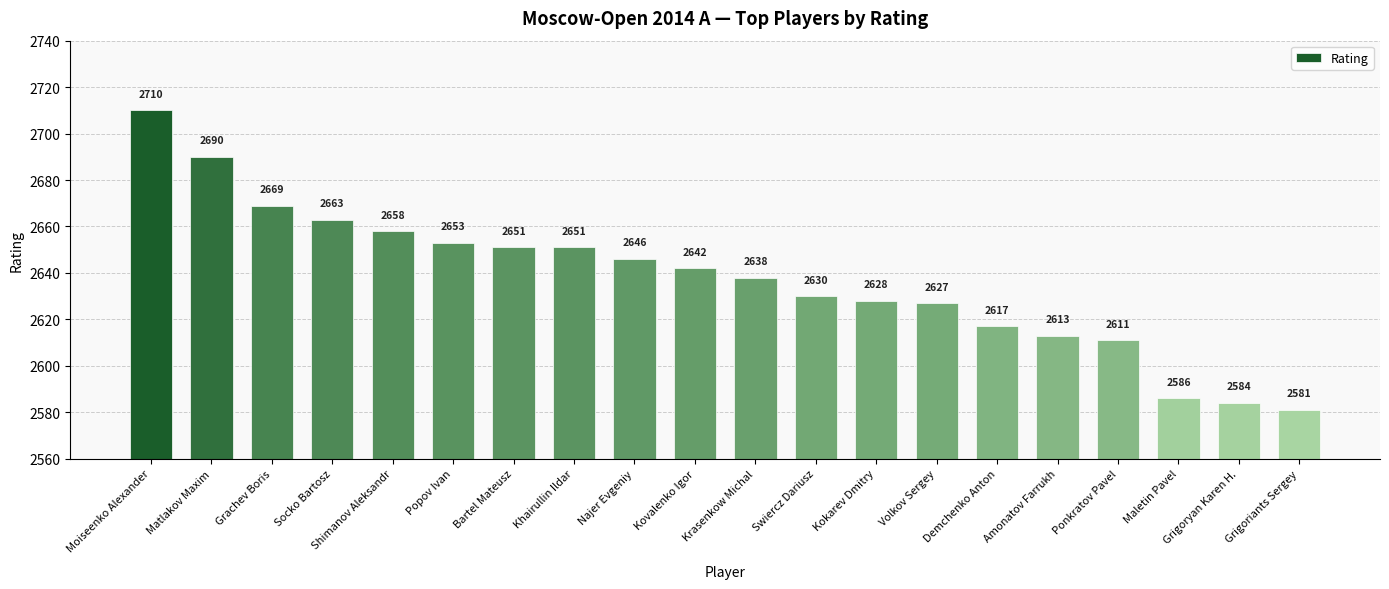

What is the difference between the values at Kokarev Dmitry and Grachev Boris?

41